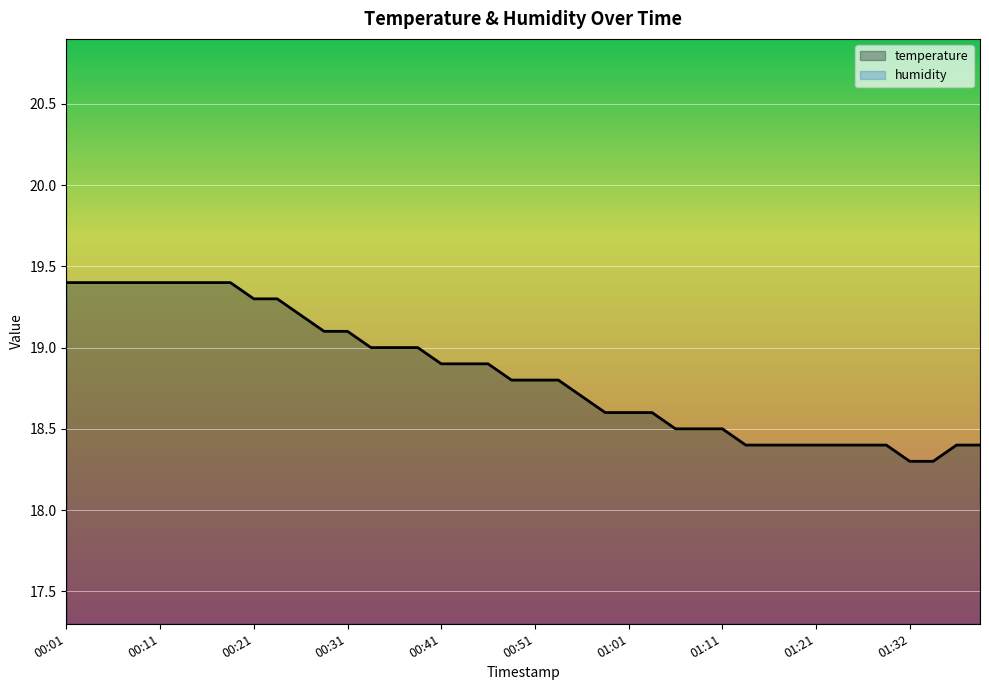

What is the ratio of the value at 01:01 to the value at 00:16?

1.0